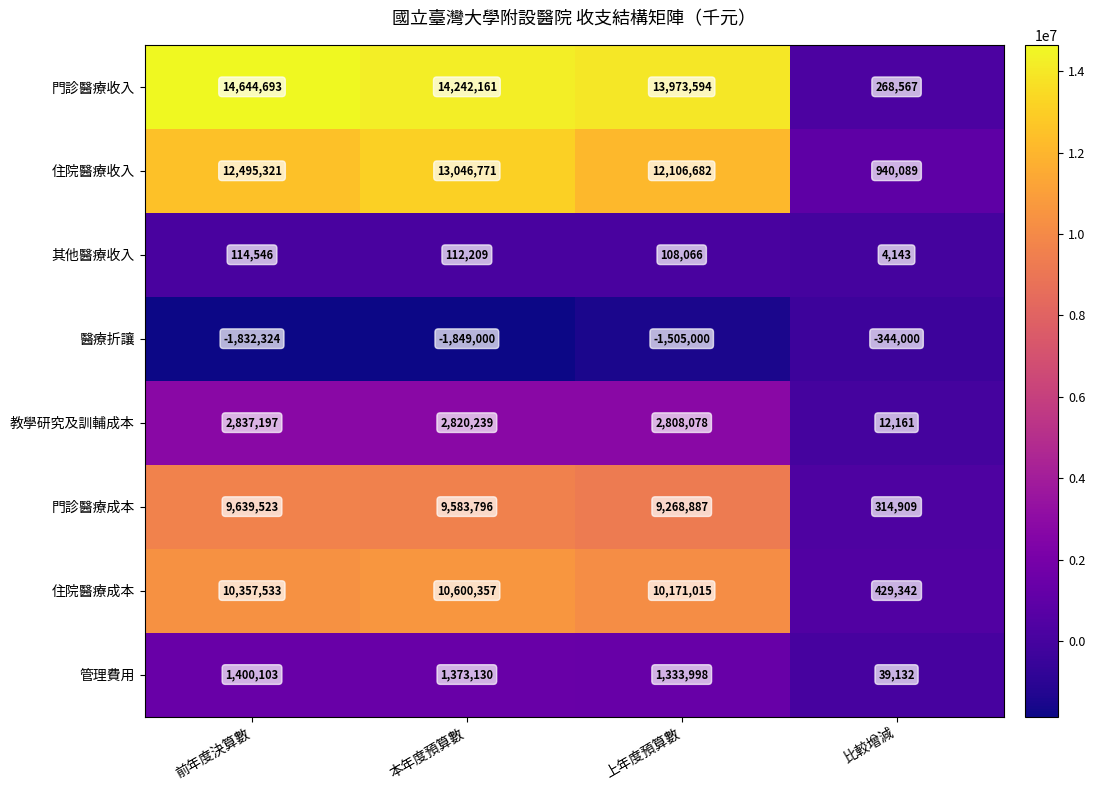

List the labels in order of 管理費用 value, largest first.

前年度決算數, 本年度預算數, 上年度預算數, 比較增減